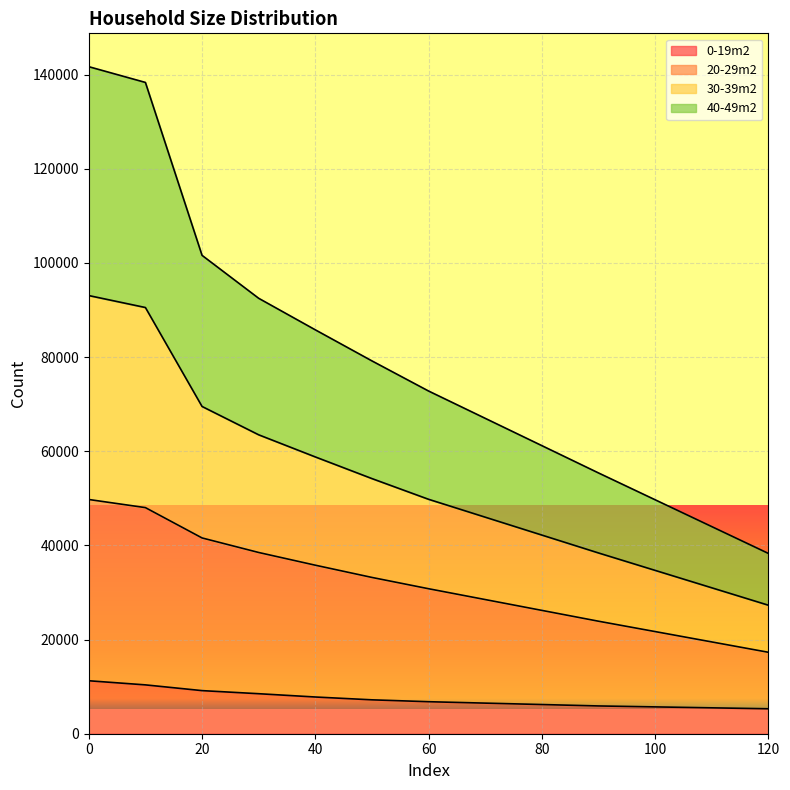

What are all the series names shown in the legend?

0-19m2, 20-29m2, 30-39m2, 40-49m2